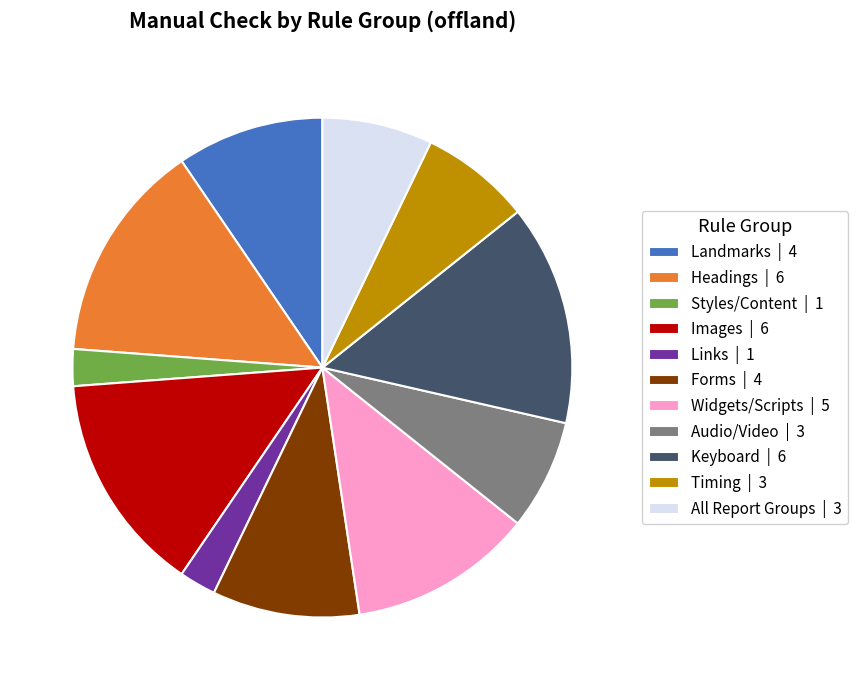

Count the number of slices in the pie.

11